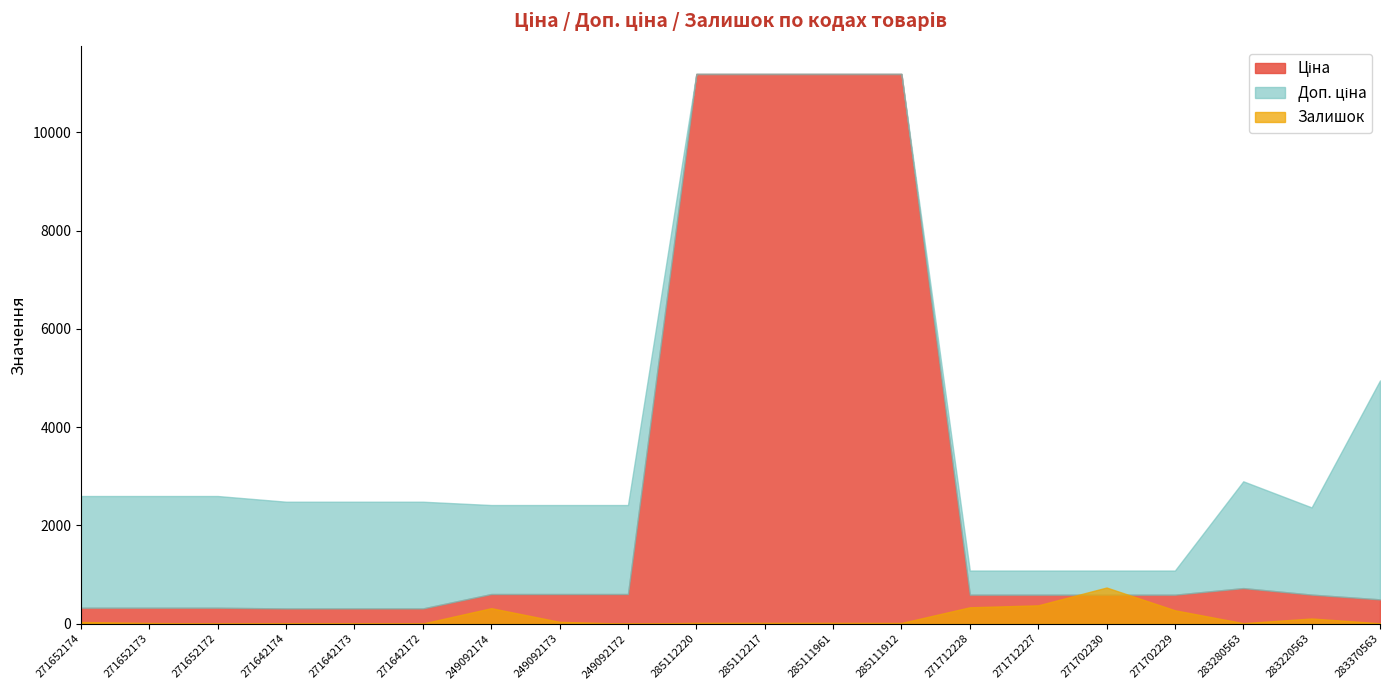

Reading left to right, transcribe all the data shown in this chart.

Ціна: 324.8	324.8	324.8	310.3	310.3	310.3	603.7	603.7	603.7	11188.2	11188.2	11188.2	11188.2	589.9	589.9	589.9	589.9	724.5	591.6	495.0
Доп. ціна: 2598.3	2598.3	2598.3	2482.4	2482.4	2482.4	2414.8	2414.8	2414.8	11188.2	11188.2	11188.2	11188.2	1081.7	1081.7	1081.7	1081.7	2897.8	2366.5	4950.4
Залишок: 35.0	15.0	4.0	11.0	10.0	4.0	316.0	38.0	0.0	17.0	17.0	17.0	15.0	334.0	374.0	736.0	273.0	11.0	106.0	9.0